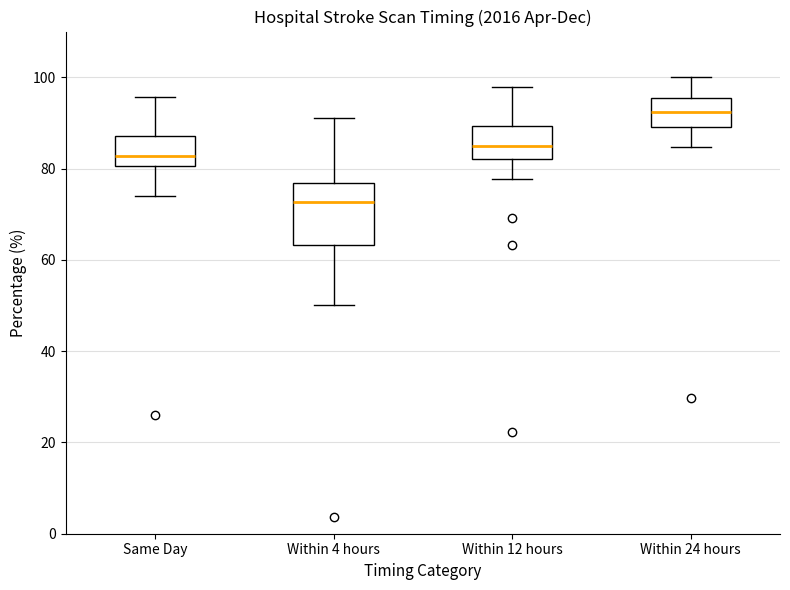

Which box has the lowest median line?

Within 4 hours